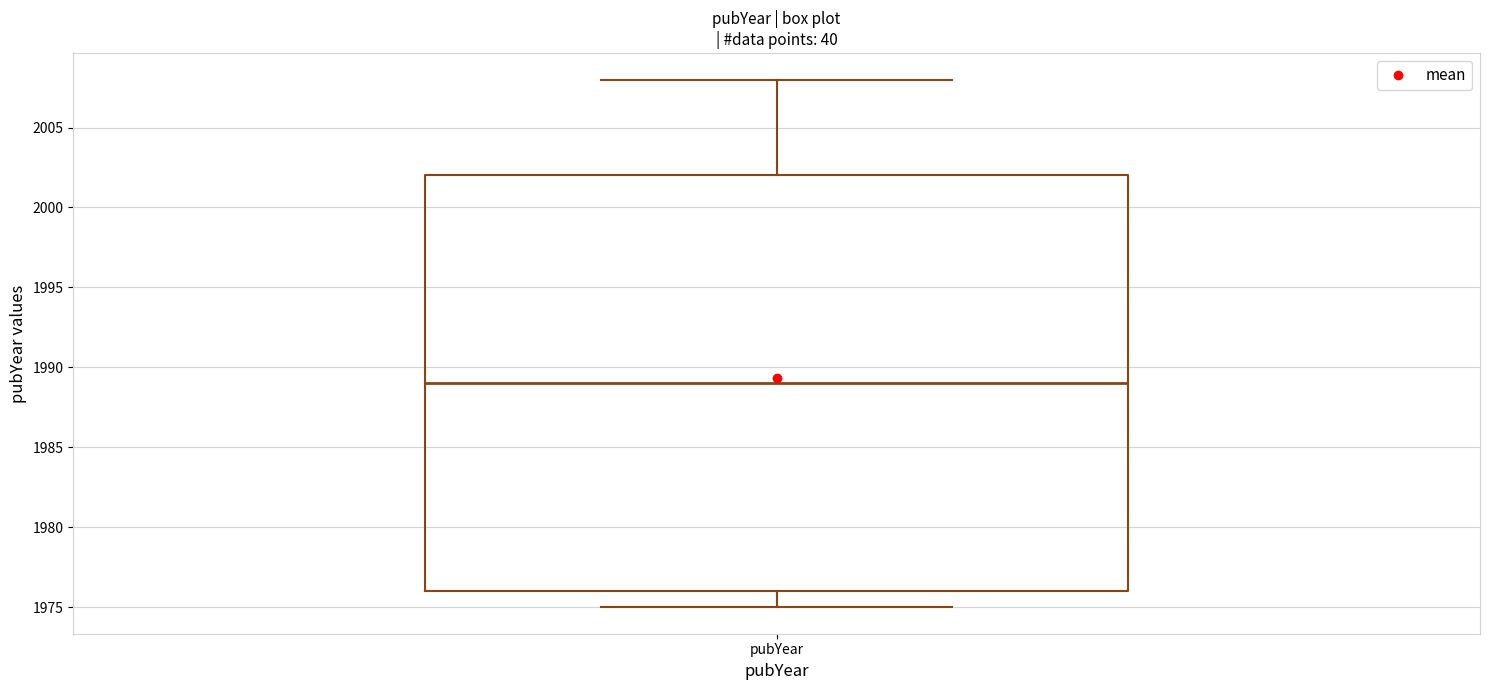

Transcribe this box plot: give where the median line is, the range the box spans, and where the two whiskers end, as read against the y-axis. The values are not printed on the chart, so give them approximately, as read against the axis.

median 1989, box 1976 to 2002, whiskers 1975 to 2008